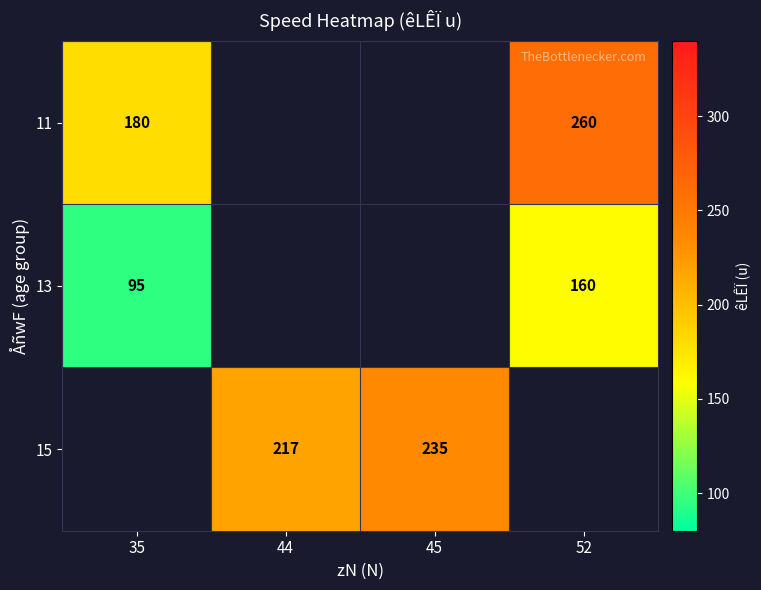

Which has a higher value, 45 or 35?

35